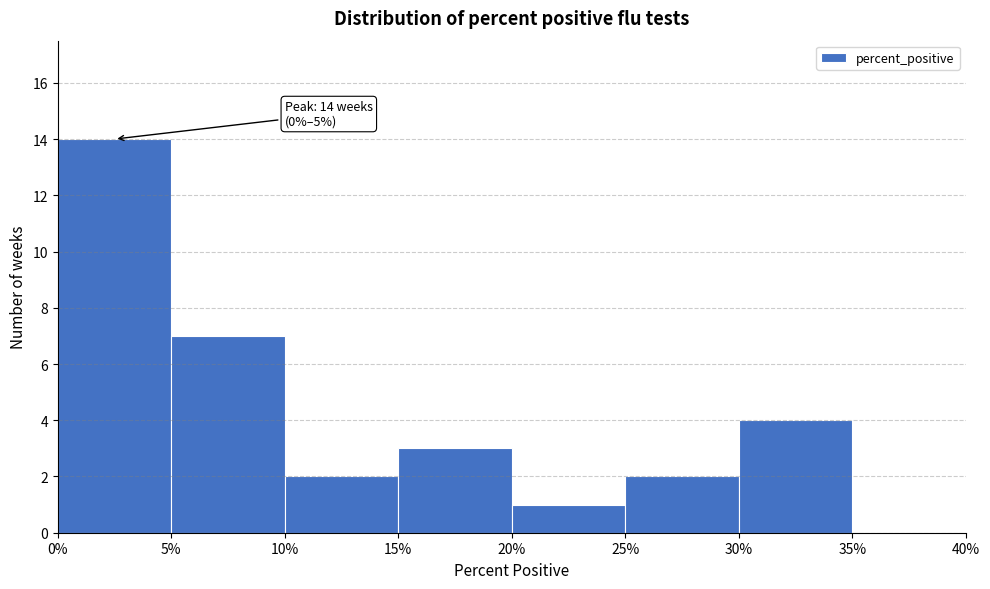

Which range on the x-axis has the tallest bar?

0% to 5%